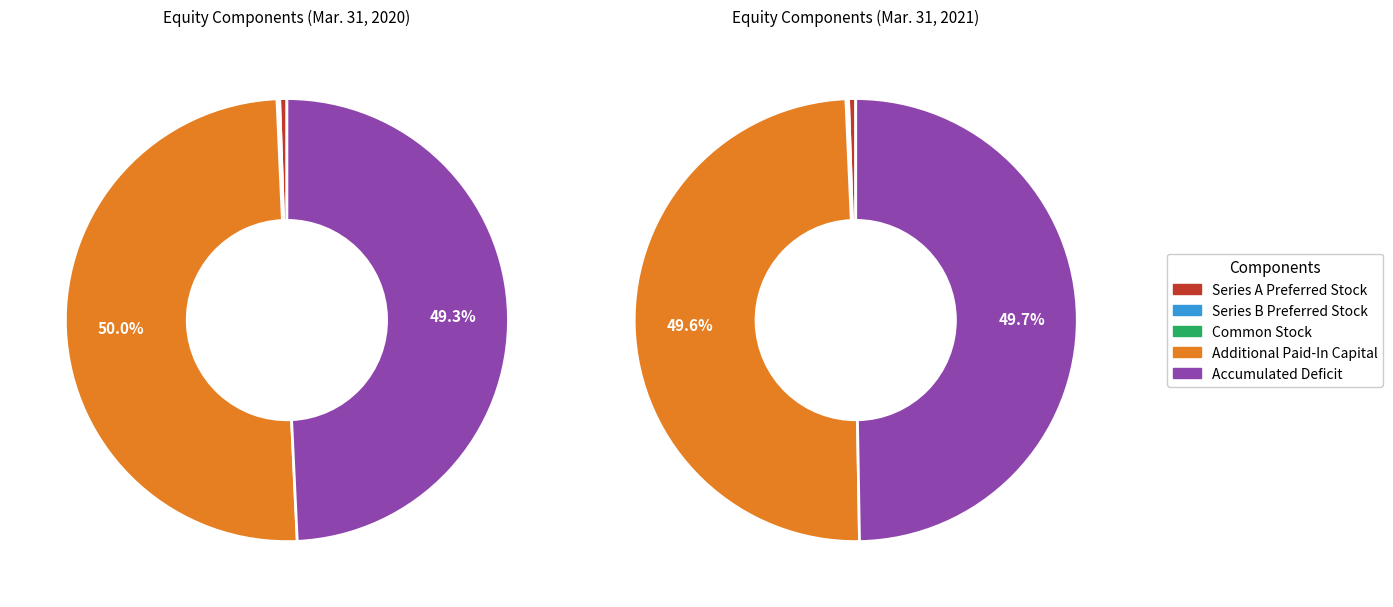

Which category has the smallest portion of the pie?

Common Stock